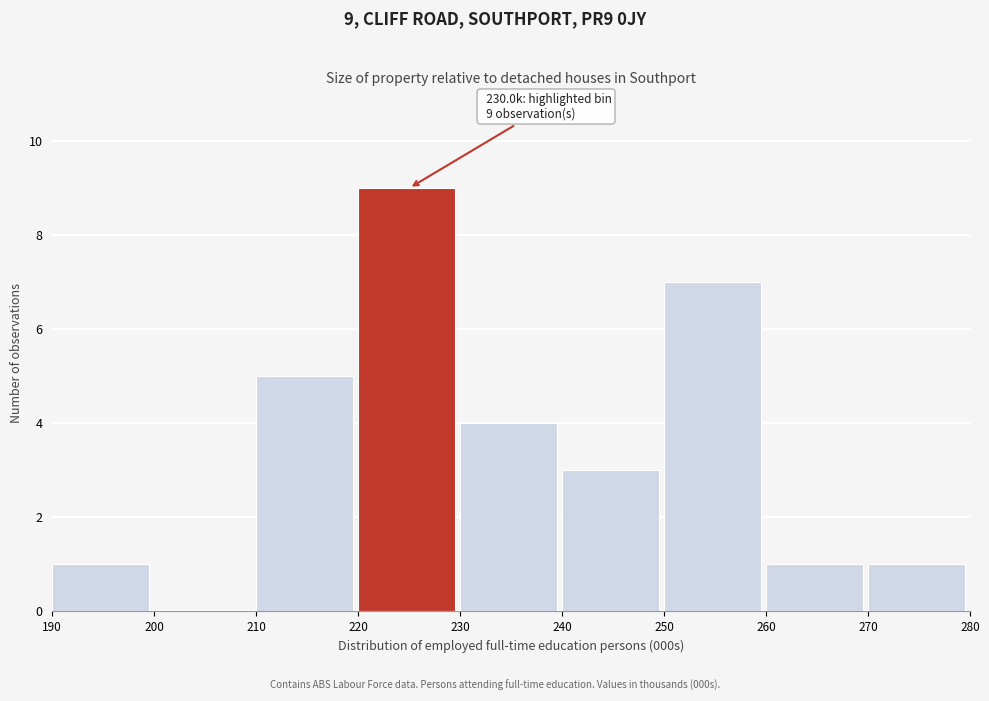

Over which range of the x-axis is the bar tallest?

220 to 230